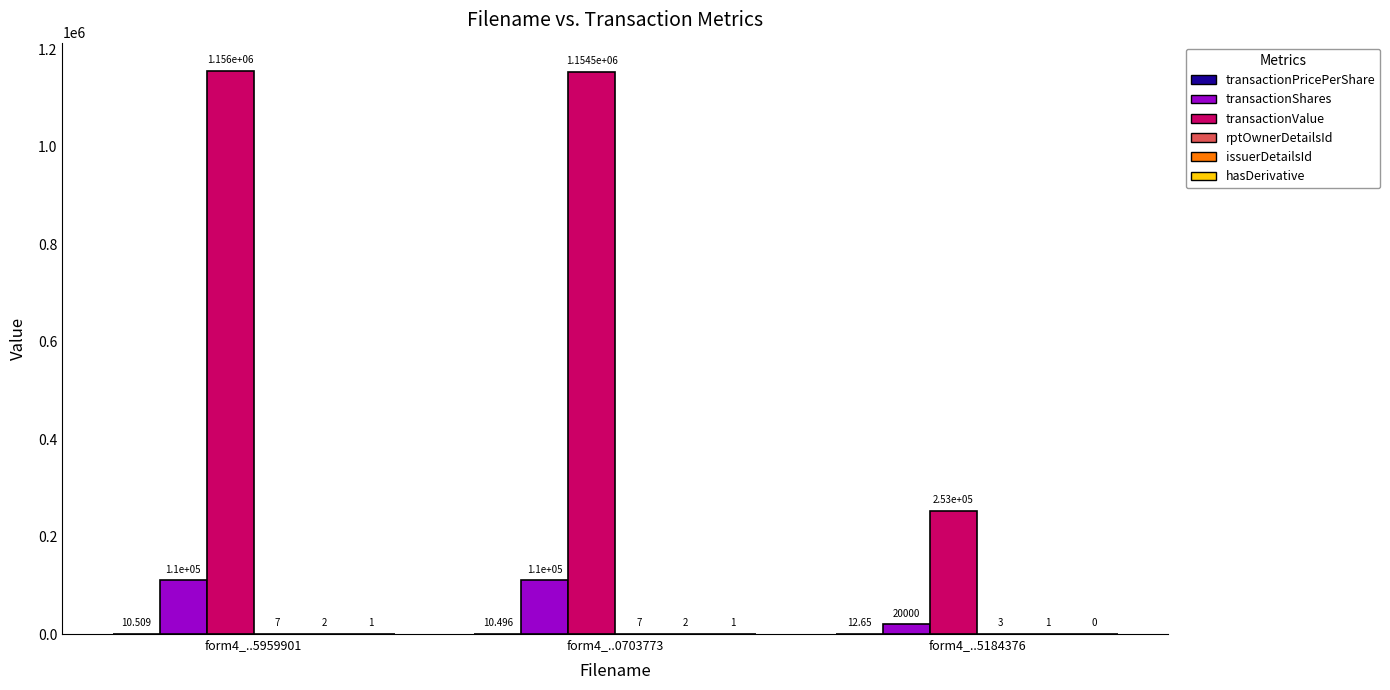

Which series changed the most between form4_..5959901 and form4_..5184376?

transactionValue